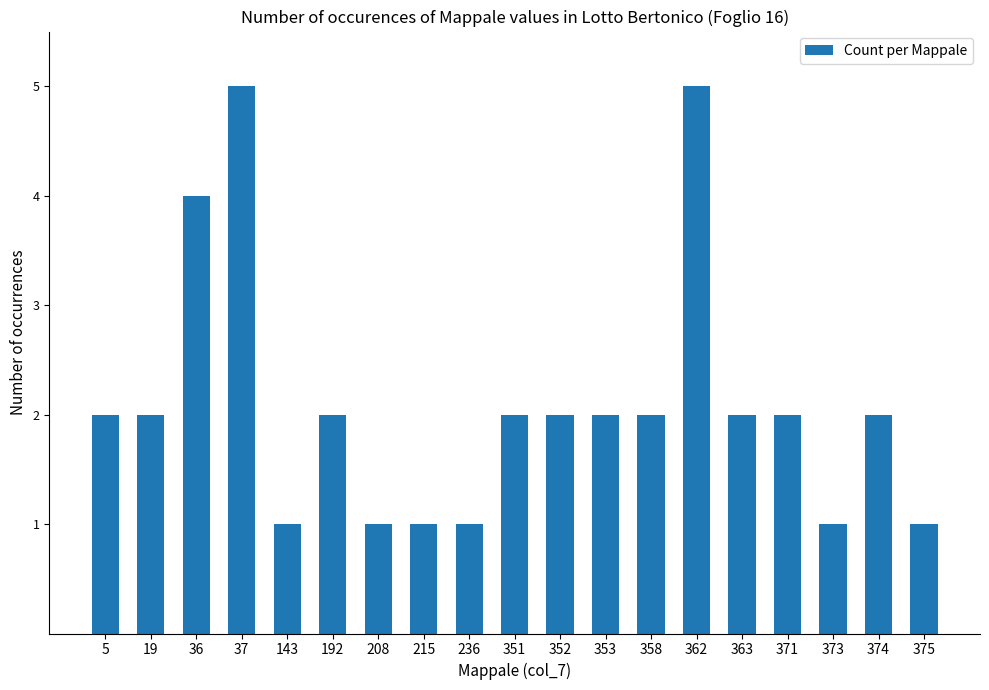

Are the bars grouped side by side (vs. stacked)?

No